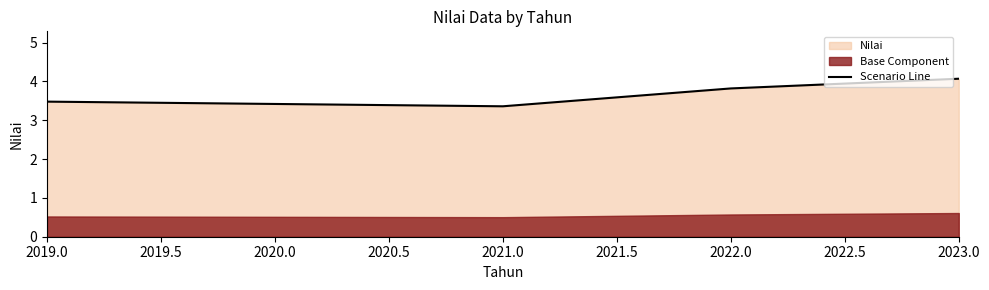

The Scenario Line series shows 4.8 at 2021.0. True or false?

False